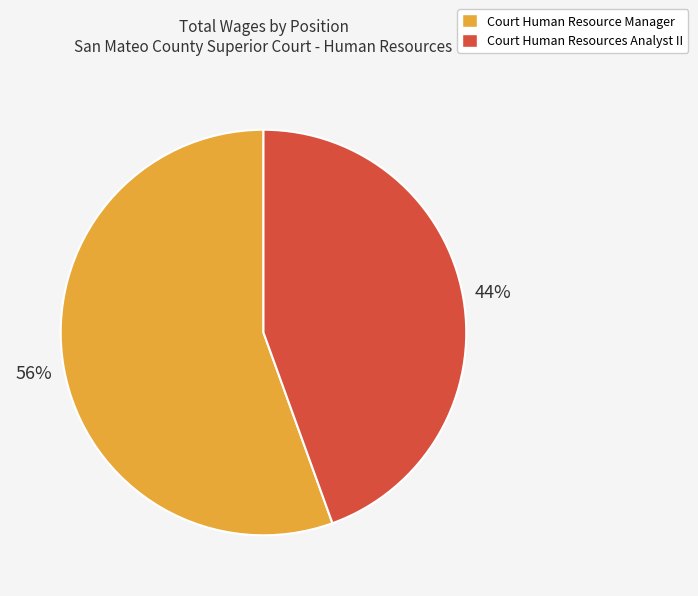

Do Court Human Resources Analyst II and Court Human Resource Manager together represent more than half of the pie?

Yes